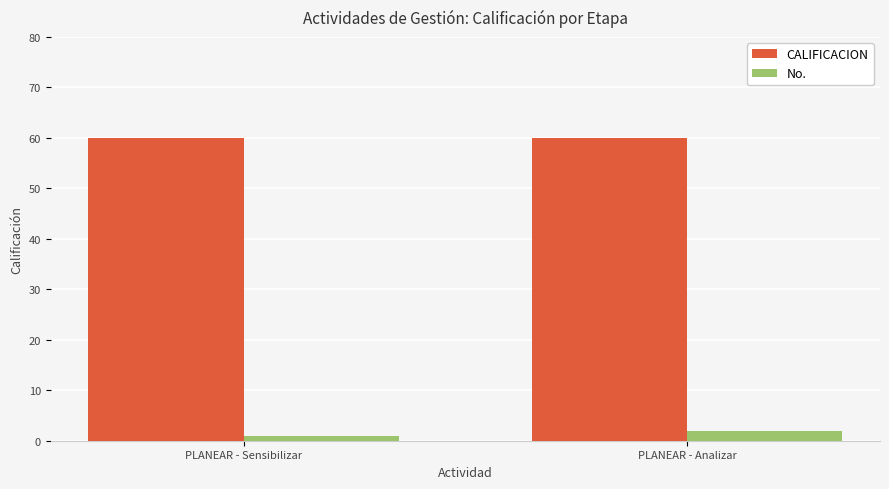

What is the greatest value displayed?

60